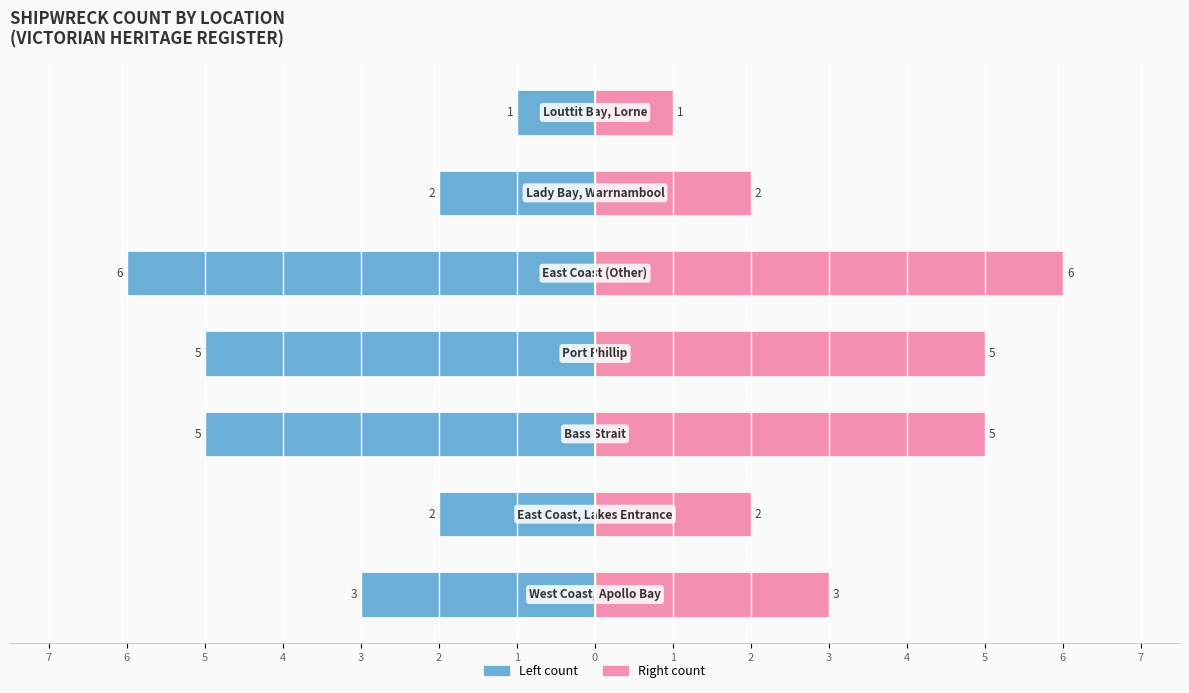

What is the minimum value for Count (right)?

1